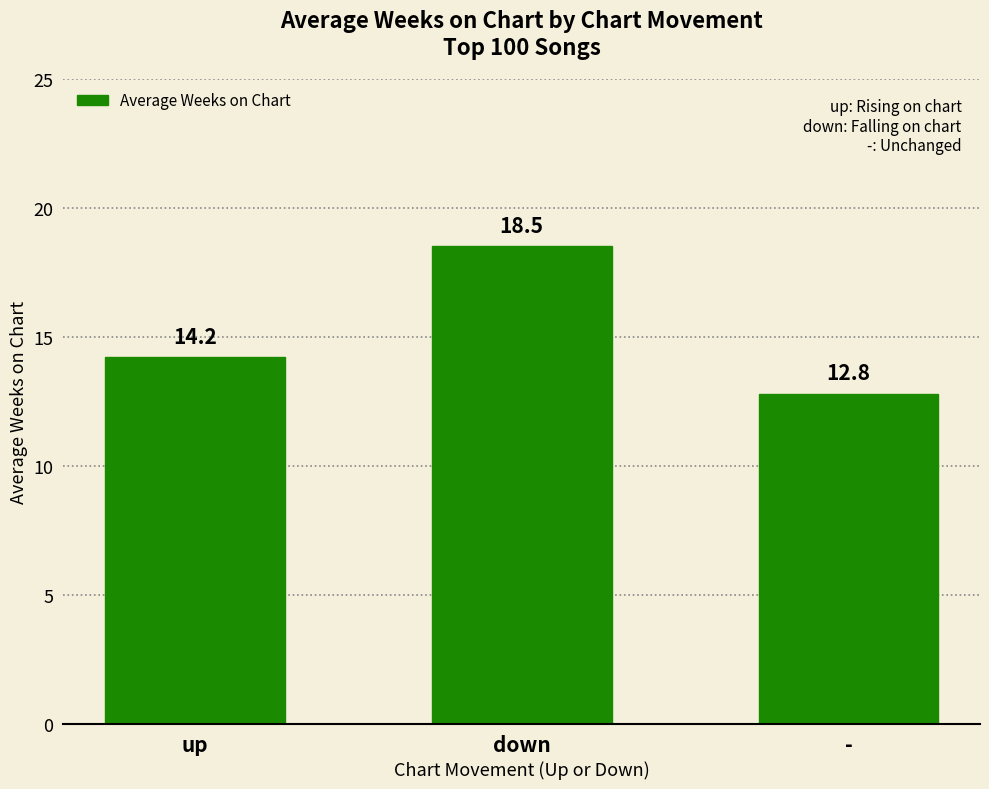

What value does the data have at -?

12.8